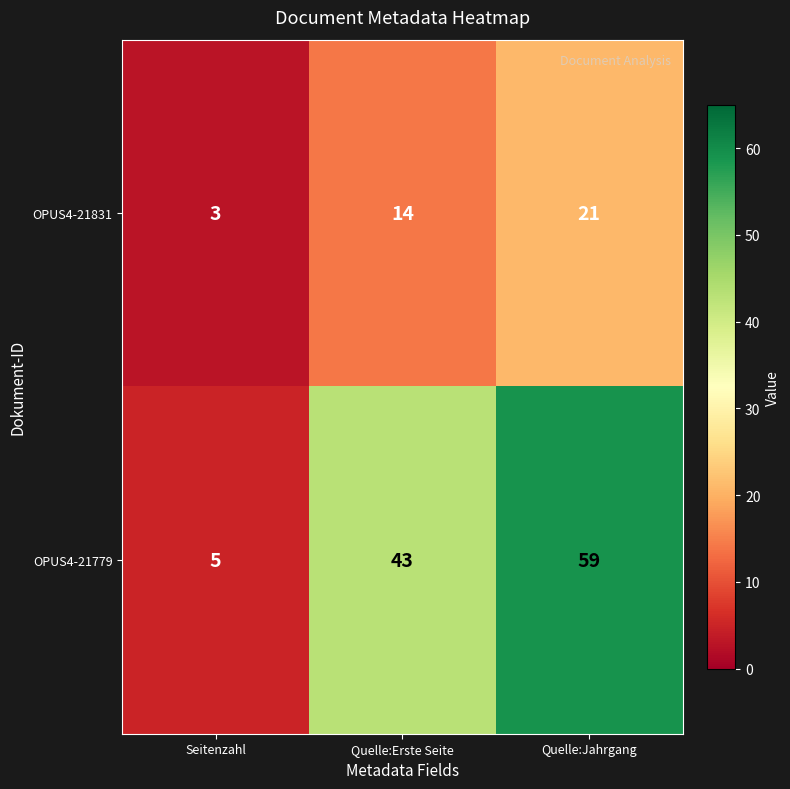

What is the average value of the OPUS4-21831 series?

13